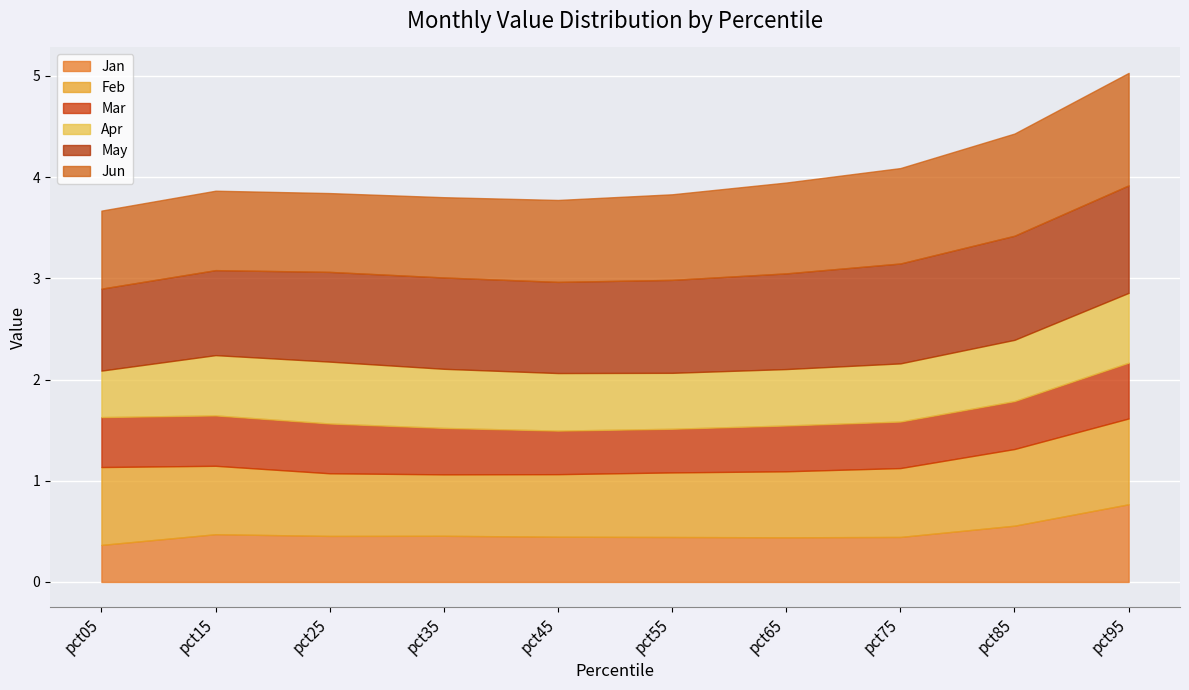

What is the difference between the second highest and minimum values in the May series?

0.2